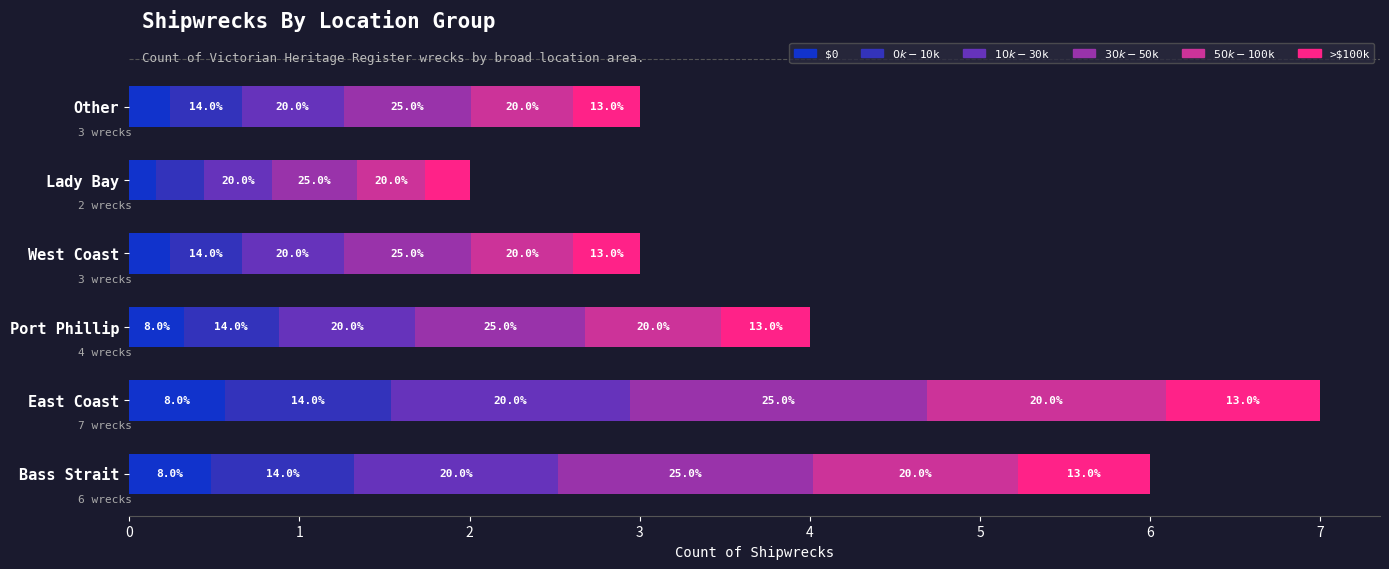

List the series in order of their peak value, lowest first.

Lady Bay, West Coast, Other, Port Phillip, East Coast, Bass Strait